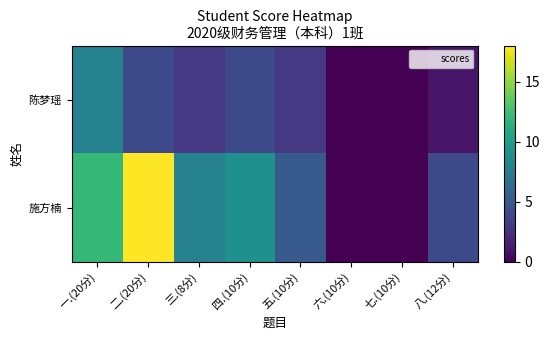

Which series has the widest spread of values?

施方楠